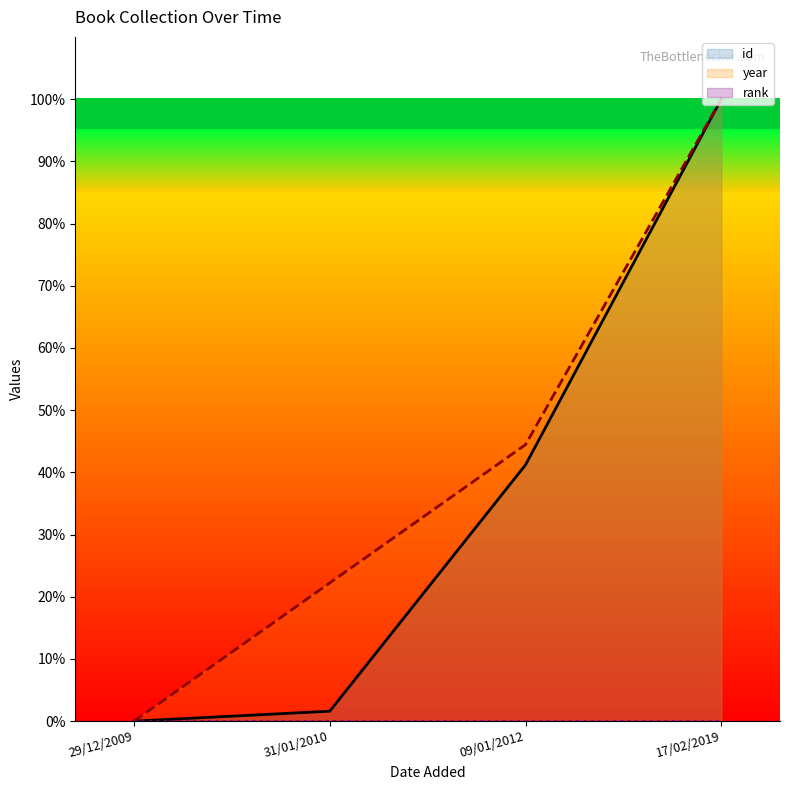

What is the label of the 4th point from the left?

17/02/2019